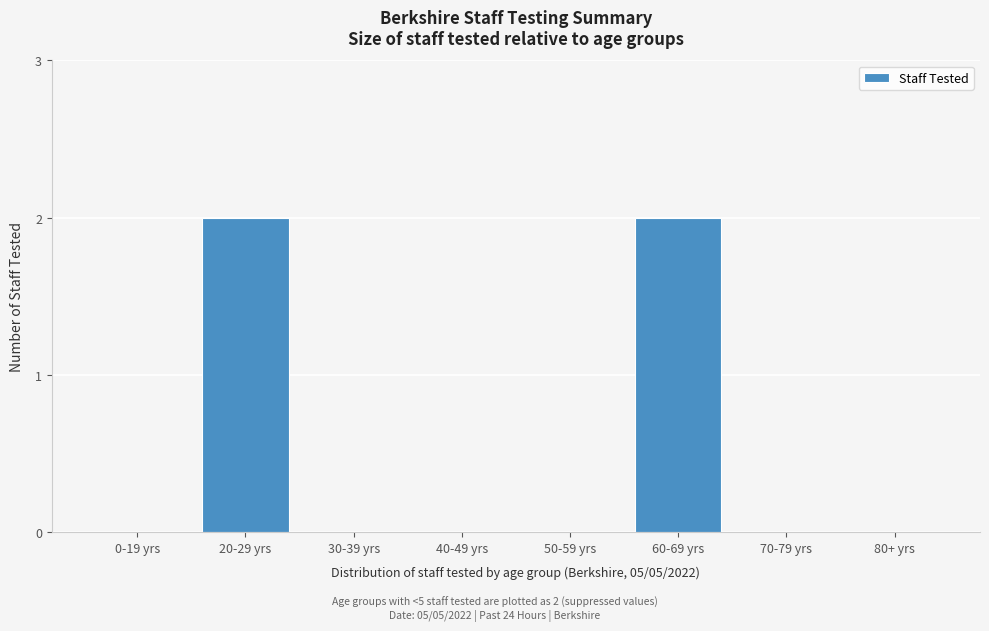

Reading right to left, extract all data points from this chart.

80+ yrs=0	70-79 yrs=0	60-69 yrs=2	50-59 yrs=0	40-49 yrs=0	30-39 yrs=0	20-29 yrs=2	0-19 yrs=0